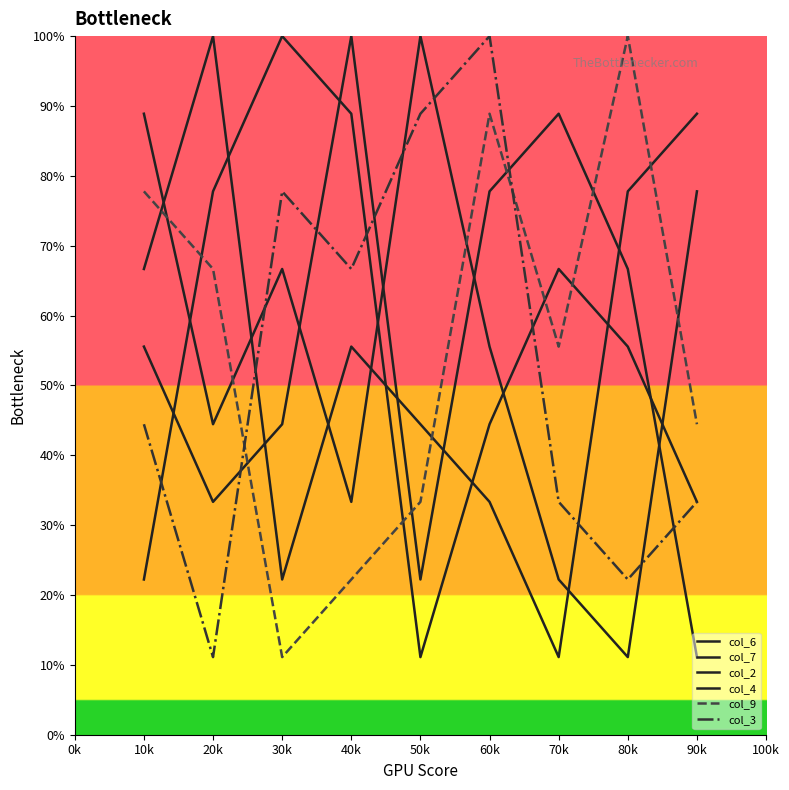

How many lines are shown in the chart?

6